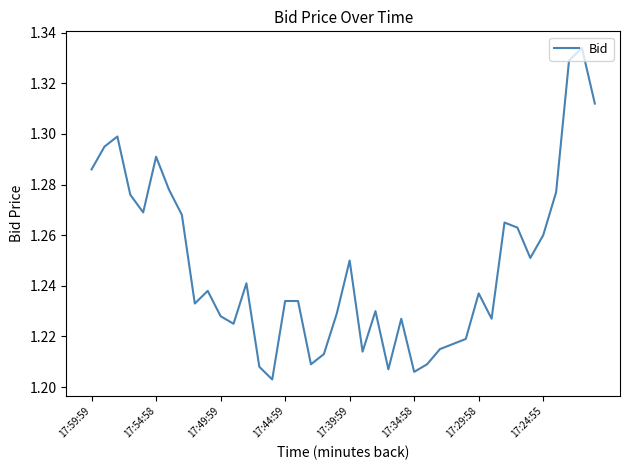

Reading left to right, what are all the values shown in this chart?

1.3	1.3	1.3	1.3	1.3	1.3	1.3	1.3	1.2	1.2	1.2	1.2	1.2	1.2	1.2	1.2	1.2	1.2	1.2	1.2	1.2	1.2	1.2	1.2	1.2	1.2	1.2	1.2	1.2	1.2	1.2	1.2	1.3	1.3	1.3	1.3	1.3	1.3	1.3	1.3